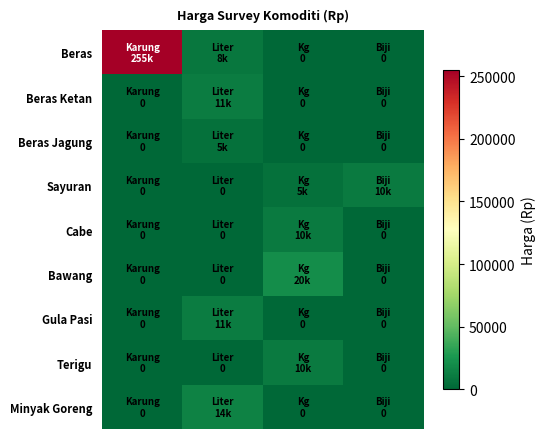

Which series has the largest total across all categories?

row_0